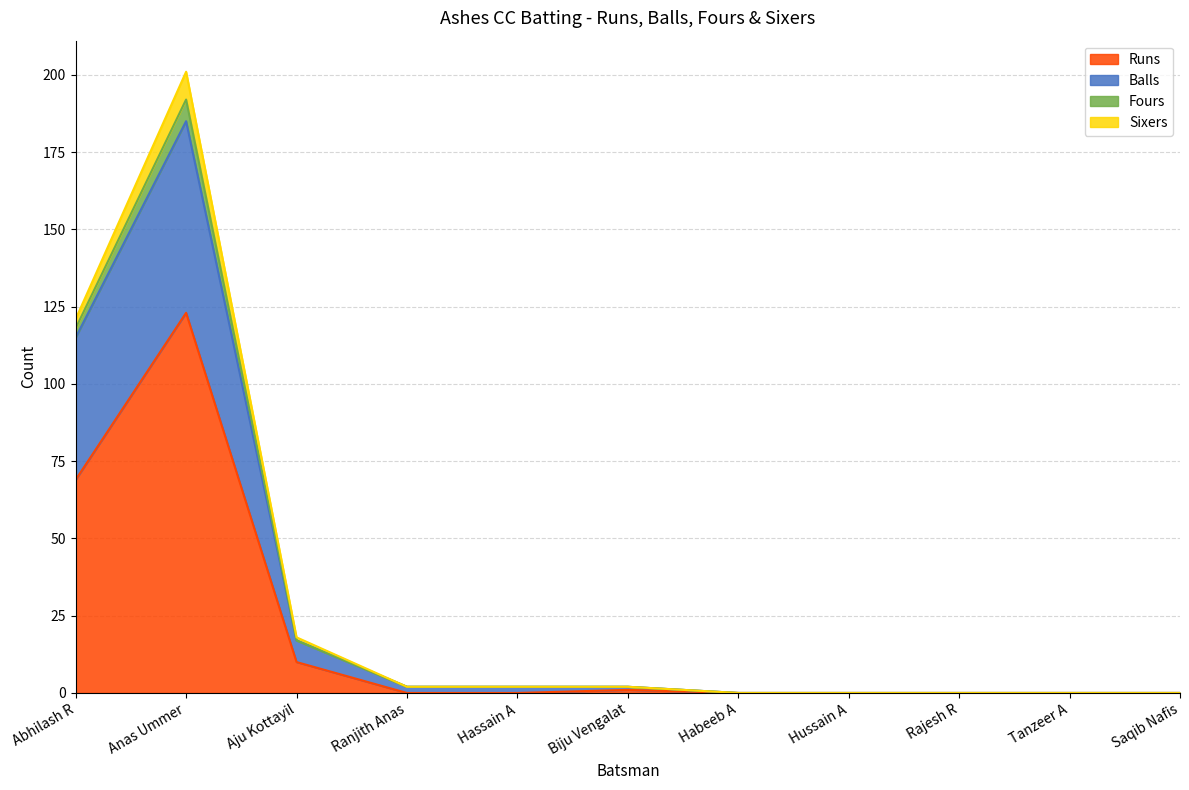

Which category has the highest value across all series?

Anas Ummer